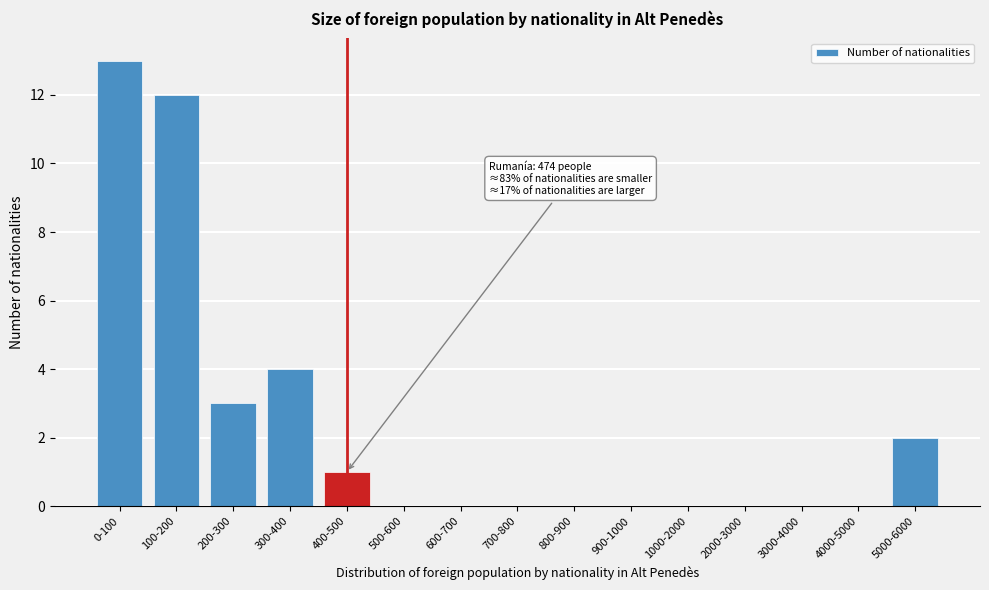

Reading left to right, list all the values displayed in this chart.

0-100=13	100-200=12	200-300=3	300-400=4	400-500=1	500-600=0	600-700=0	700-800=0	800-900=0	900-1000=0	1000-2000=0	2000-3000=0	3000-4000=0	4000-5000=0	5000-6000=2